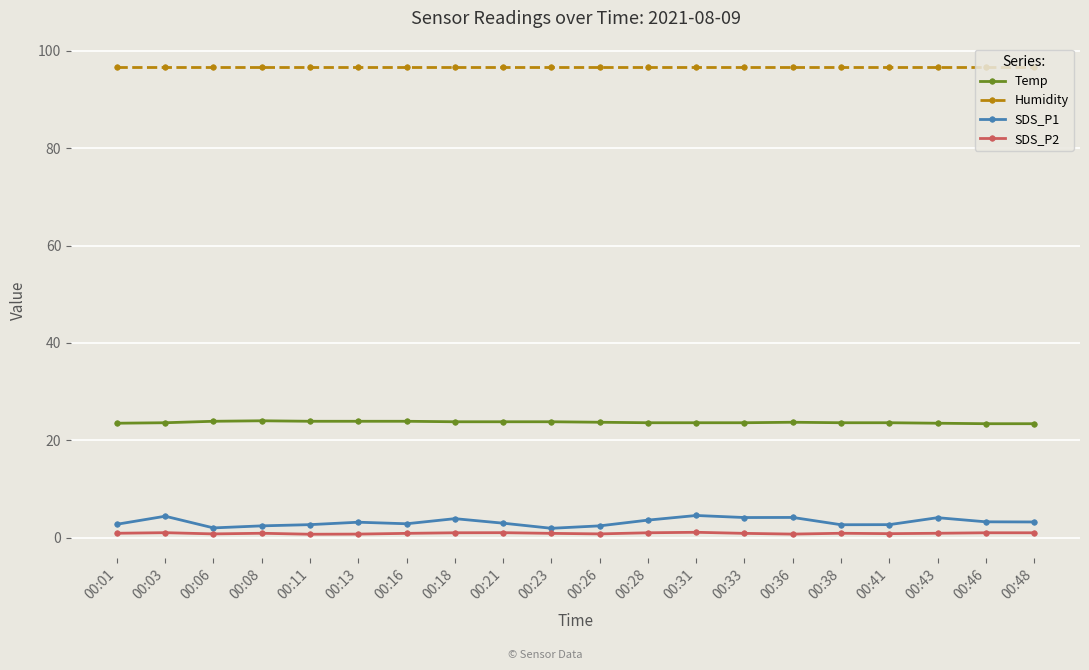

Is it true that Temp equals 23.4 at 00:48?

True